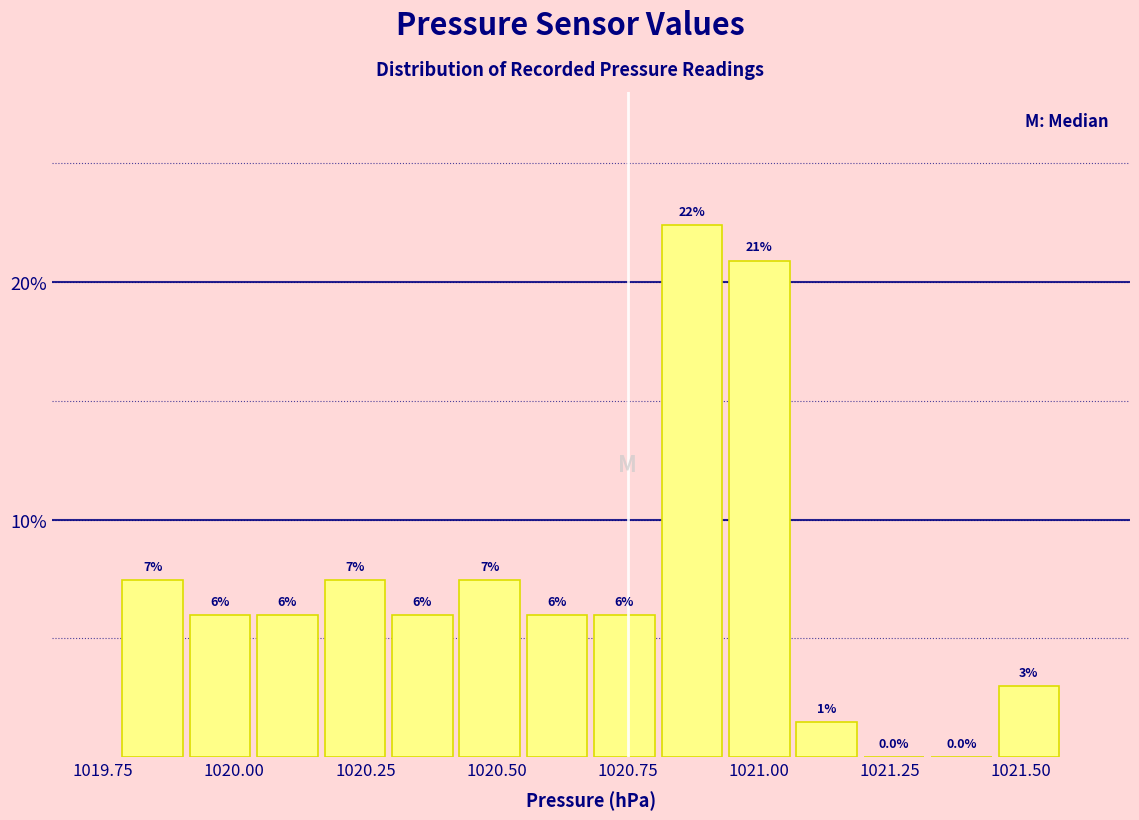

Around what value on the x-axis is the tallest bar? Give the approximate position of its centre, as read against the axis.

1020.85